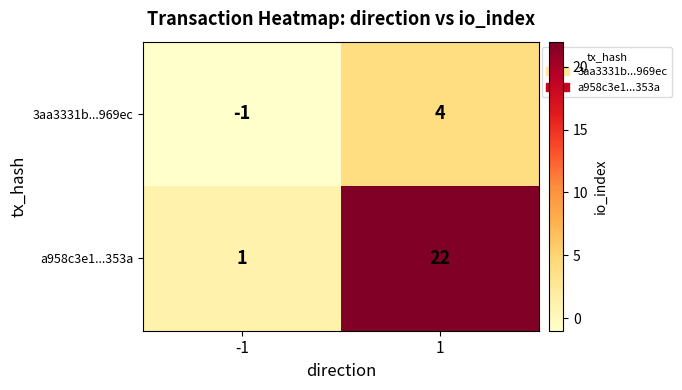

What is the difference between the 3aa3331b...969ec values at 1 and -1?

5